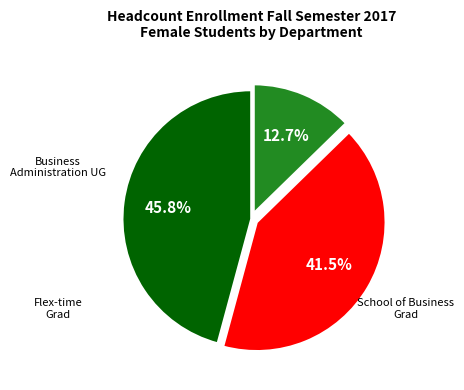

Does any single category account for the majority?

No